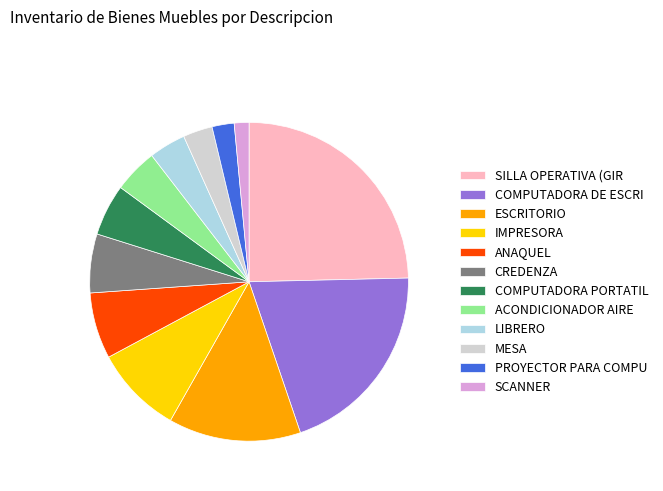

Rank the categories by value from highest to lowest.

SILLA OPERATIVA (GIR, COMPUTADORA DE ESCRI, ESCRITORIO, IMPRESORA, ANAQUEL, CREDENZA, COMPUTADORA PORTATIL, ACONDICIONADOR AIRE, LIBRERO, MESA, PROYECTOR PARA COMPU, SCANNER